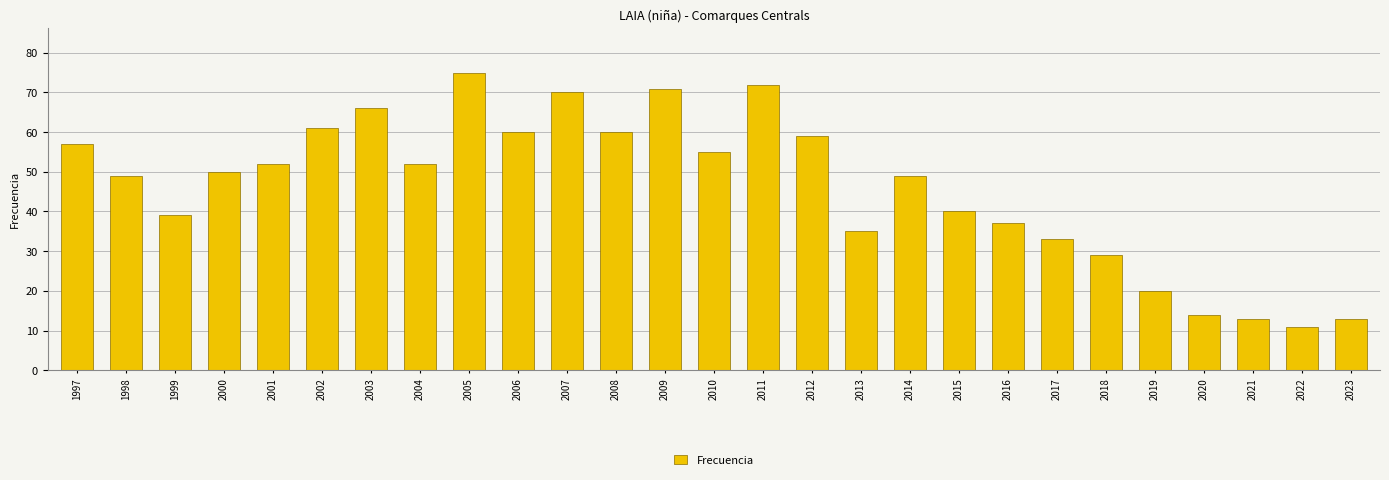

How many series are shown in this chart?

1